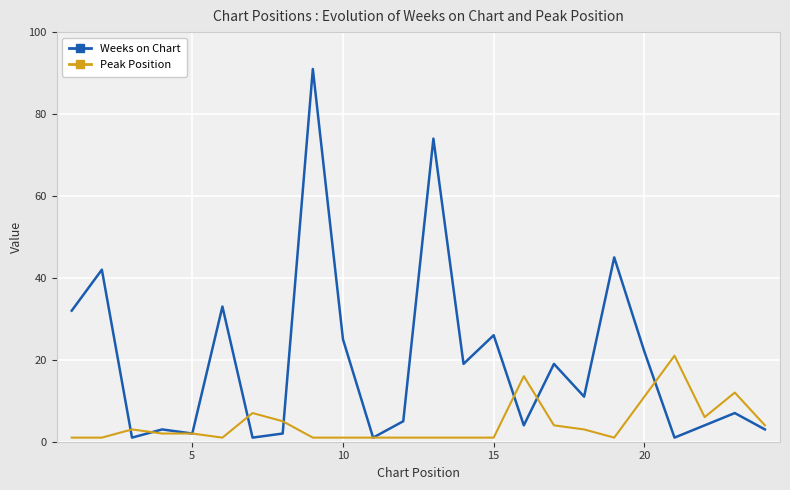

Which series has the largest total across all categories?

Weeks on Chart